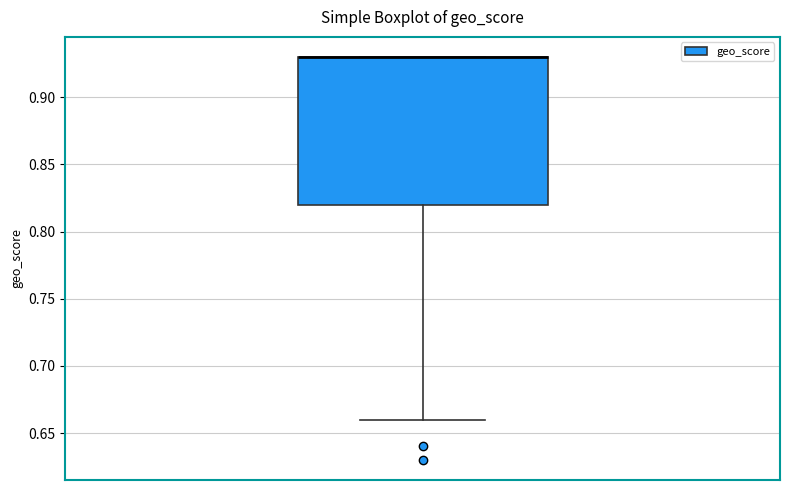

Transcribe this box plot: give where the median line is, the range the box spans, and where the two whiskers end, as read against the y-axis. The values are not printed on the chart, so give them approximately, as read against the axis.

median 0.93 (drawn on the box's upper edge), box 0.82 to 0.93, whiskers 0.66 to 0.93